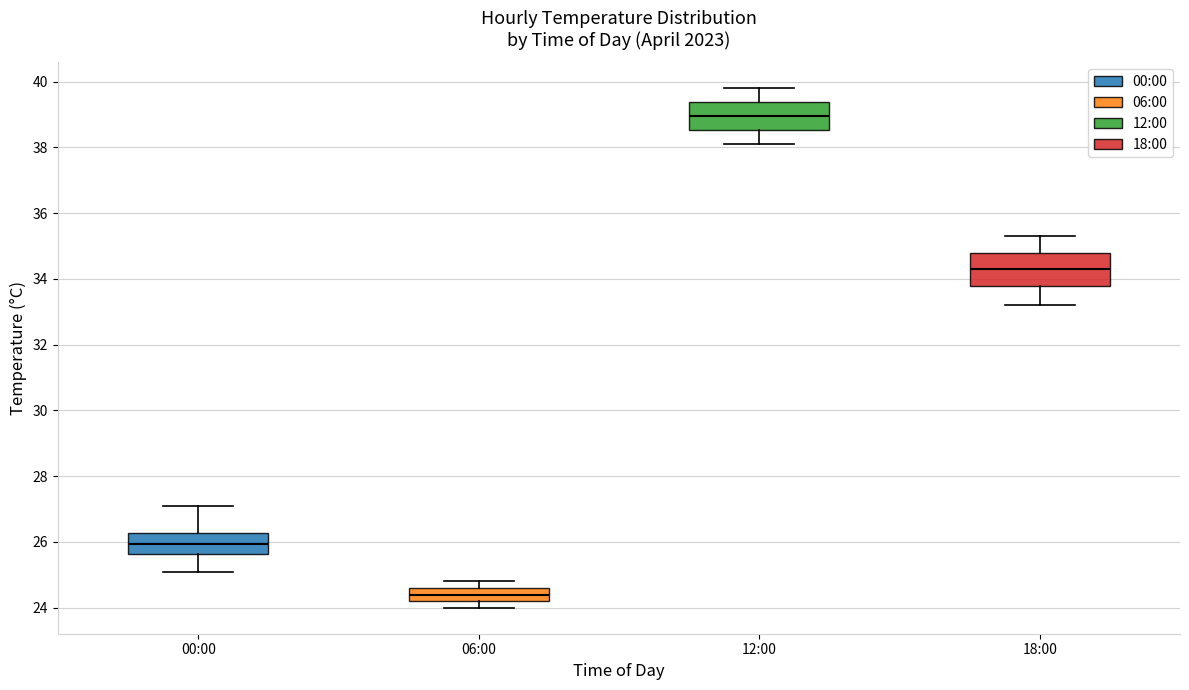

Reading left to right, transcribe this box plot: for each box, give where its median line is, the range the box spans, and where its two whiskers end, as read against the y-axis. The values are not printed on the chart, so give them approximately, as read against the axis.

00:00: median 26.0, box 25.6 to 26.2, whiskers 25.2 to 27.2
06:00: median 24.4, box 24.2 to 24.6, whiskers 24.0 to 24.8
12:00: median 39.0, box 38.6 to 39.4, whiskers 38.2 to 39.8
18:00: median 34.4, box 33.8 to 34.8, whiskers 33.2 to 35.4